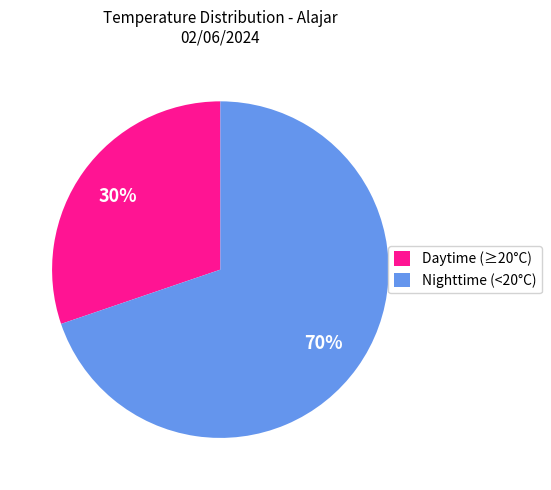

Combined, do Nighttime (<20°C) and Daytime (≥20°C) account for over 50%?

Yes